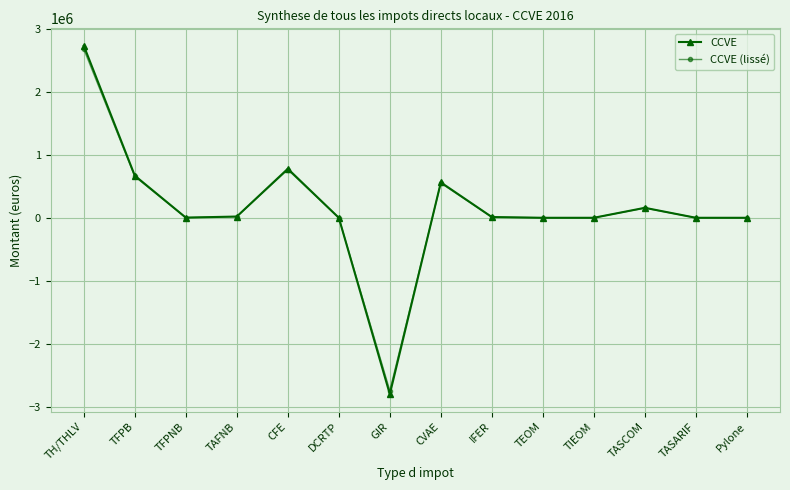

What is the spread (max minus min) of values at CFE?

15548.5